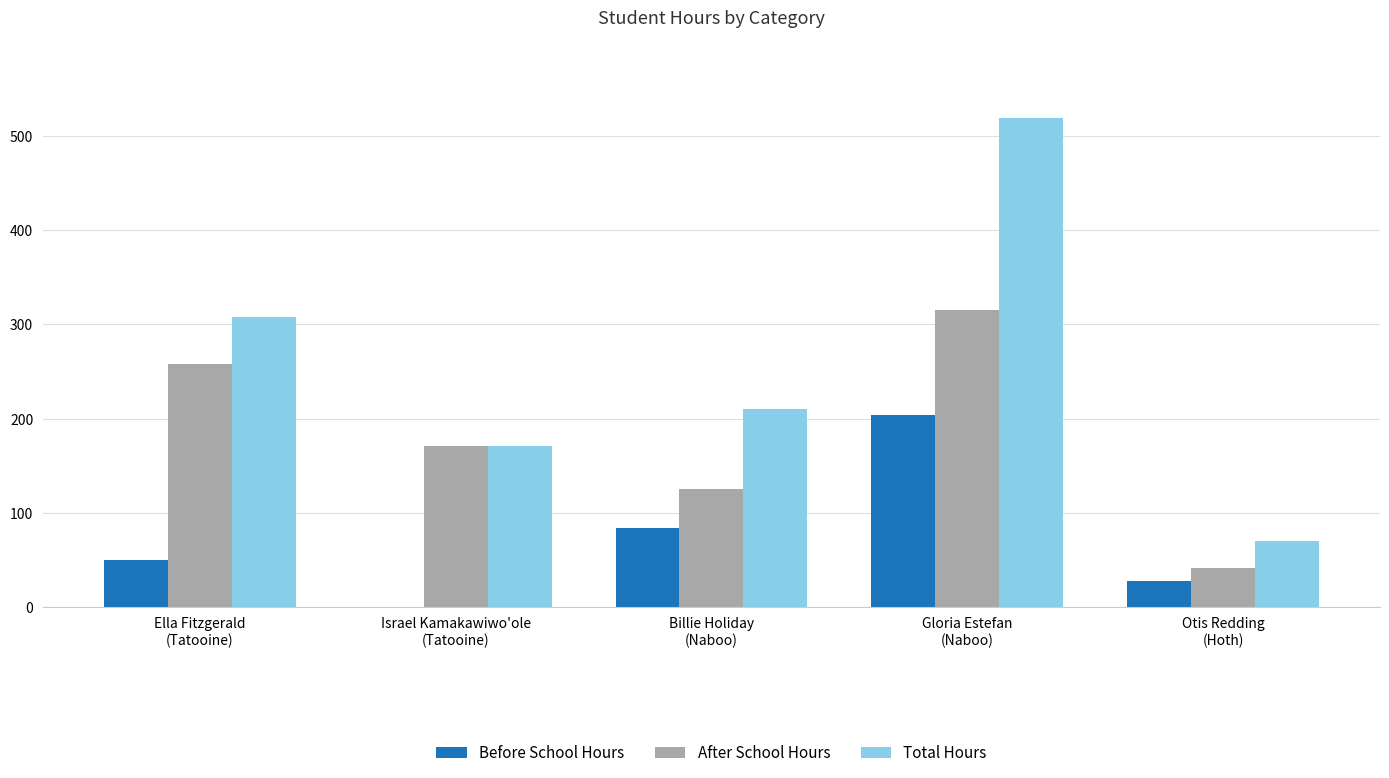

What is the sum of all After School Hours values?

912